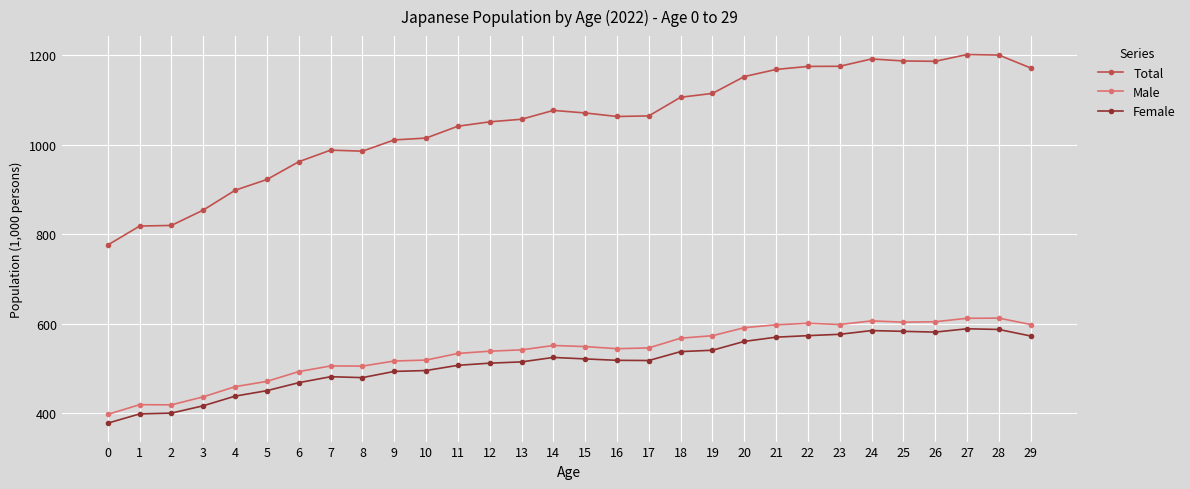

What is the spread (max minus min) of values at 9?

517.0